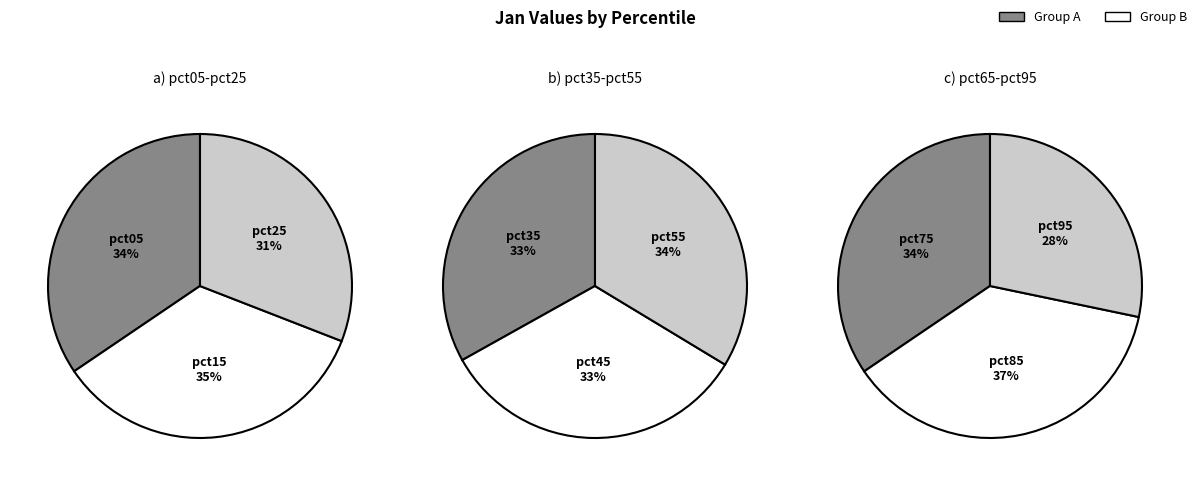

To the nearest percent, what is the difference between the largest and smallest slice percentages?

4%